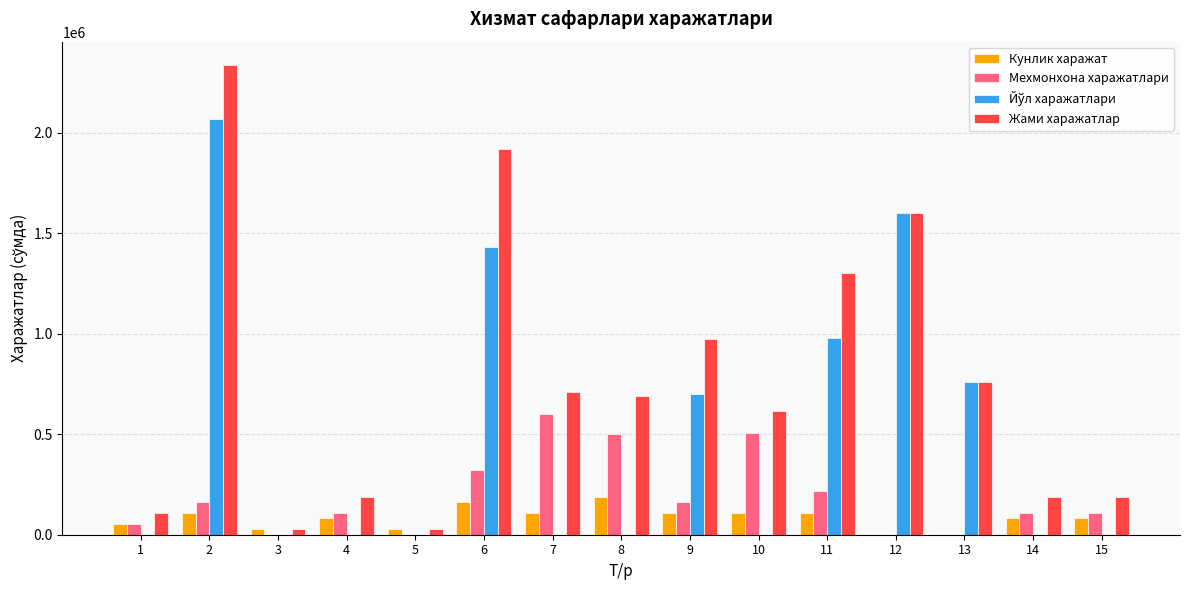

The value of Мехмонхона харажатлари at 14 is 108000. True or false?

True